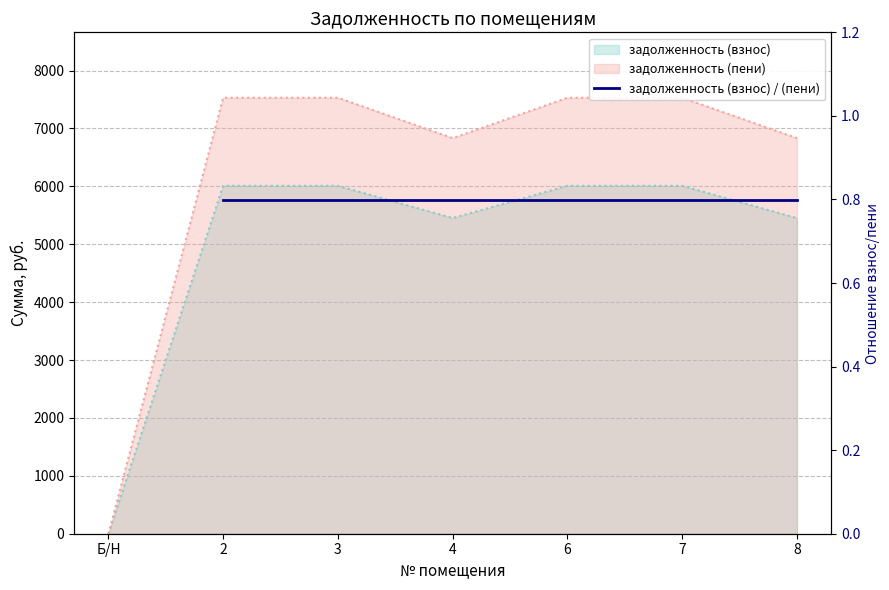

What position from the right is 6?

3